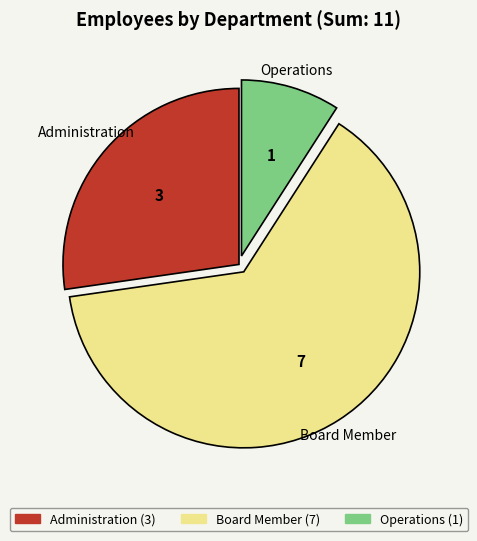

Is the sum of Operations and Board Member greater than half?

Yes